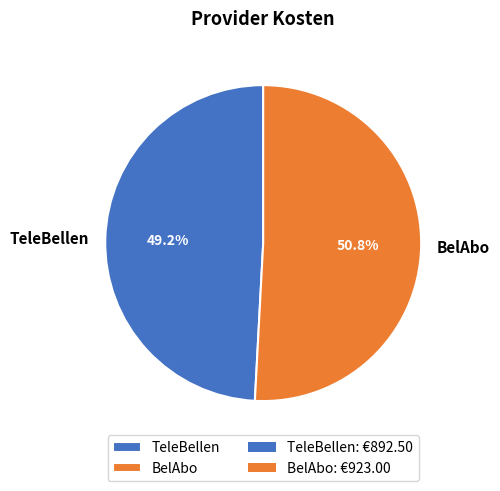

To the nearest percent, what is the combined percentage of BelAbo and TeleBellen?

100%